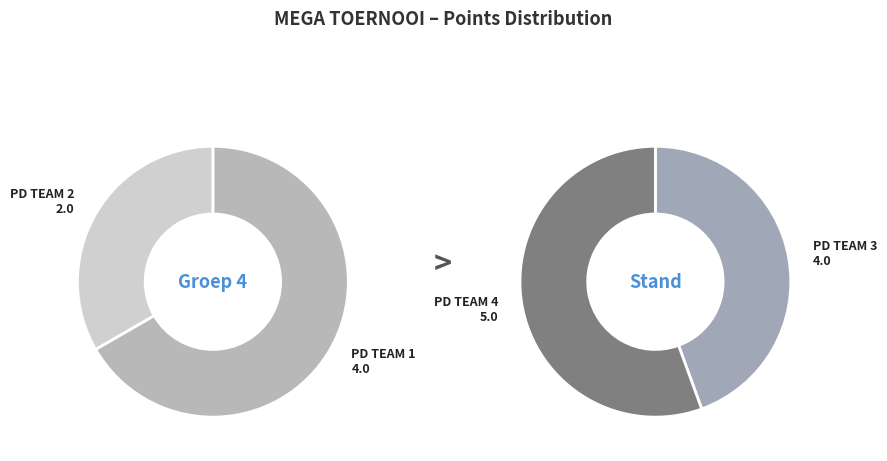

The PD TEAM 3 slice represents 27% of the pie. True or false?

True